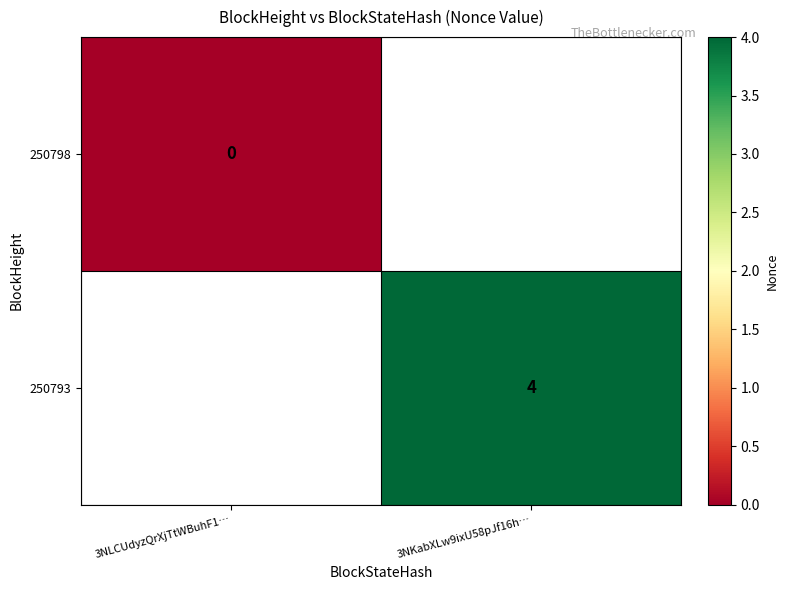

True or false: 250793 has a value of 2 at 3NKabXLw9ixU58pJf16h….

False